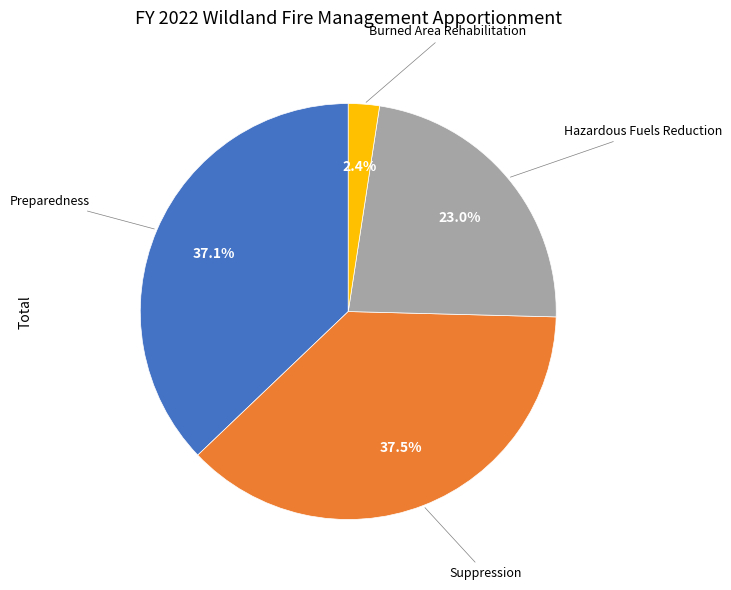

Does any single category account for the majority?

No